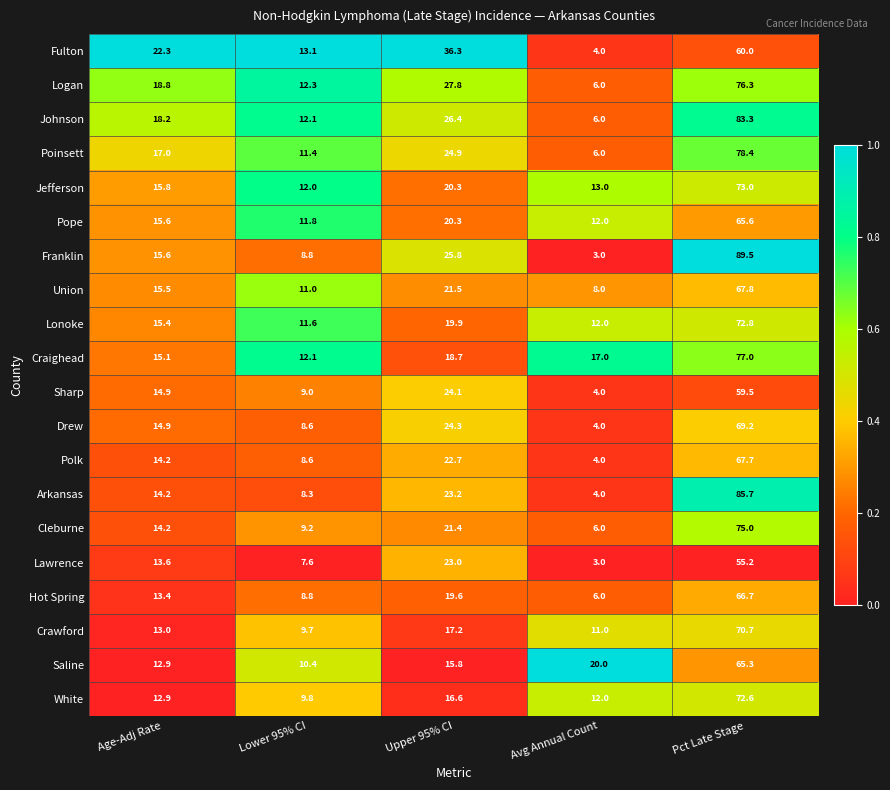

What is the sum of all Hot Spring values?

114.5